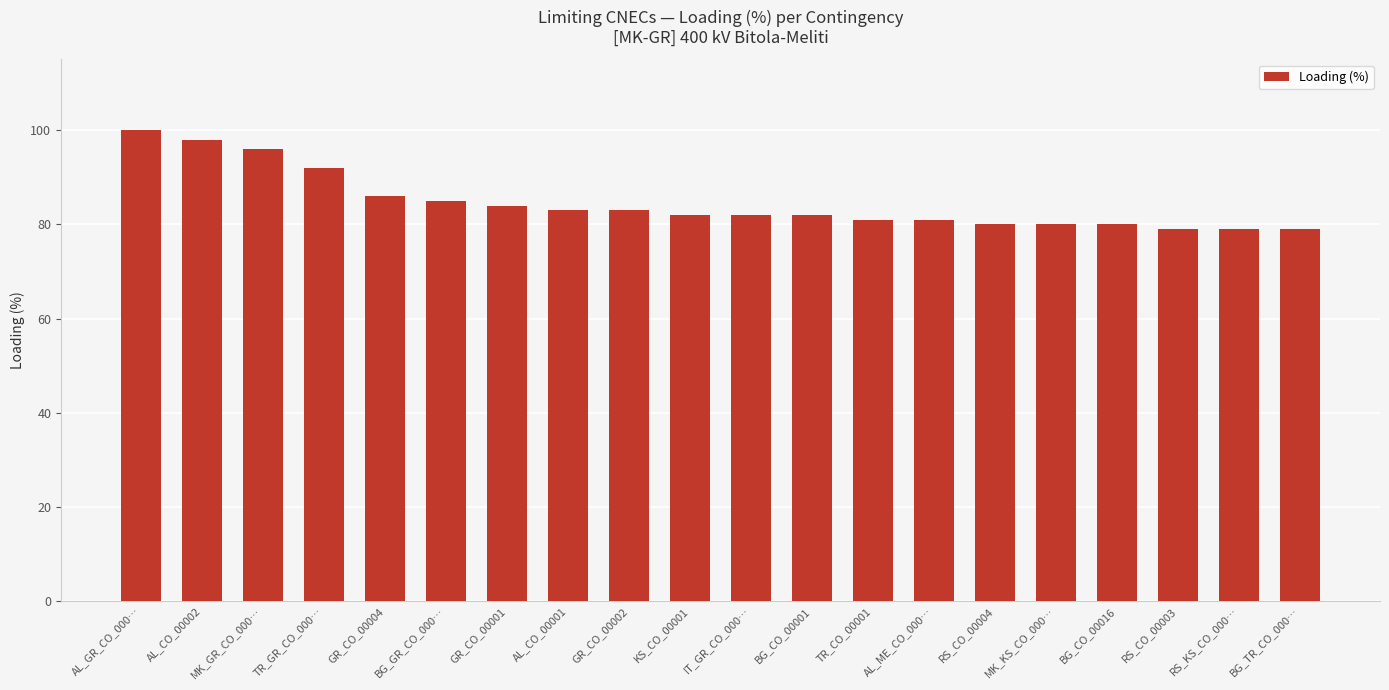

What is the sum of all values?

1692